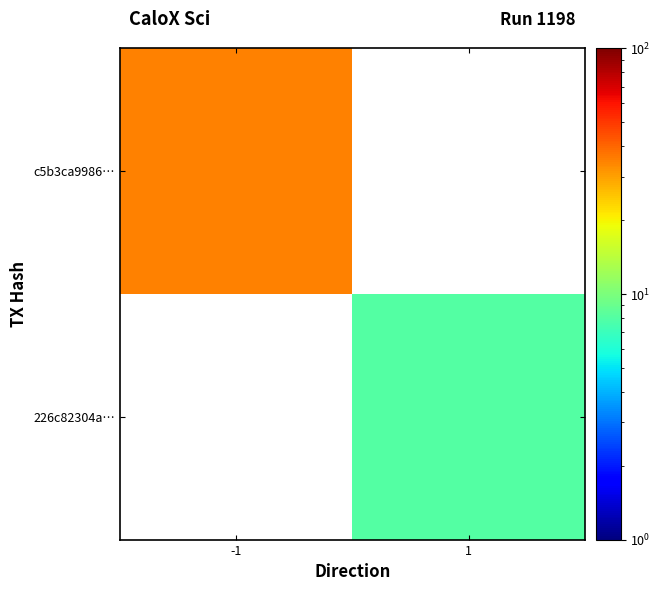

List the labels in order of c5b3ca9986… value, largest first.

-1, 1